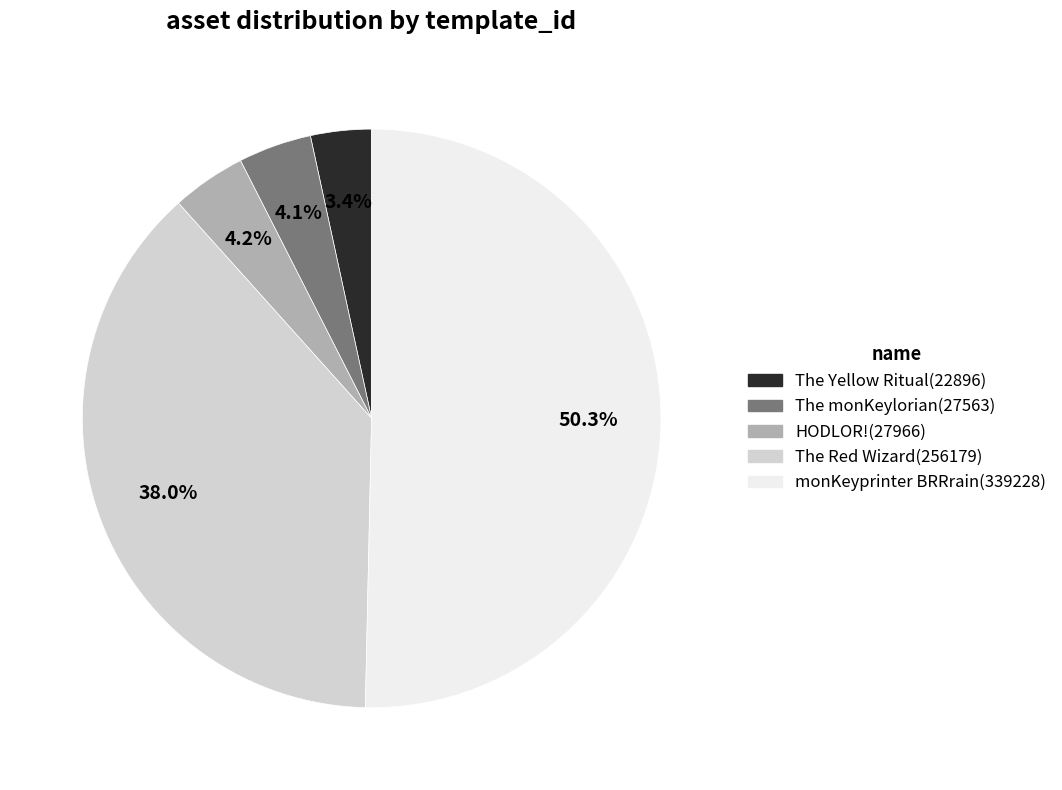

Which slice represents more than half of the pie?

monKeyprinter BRRrain